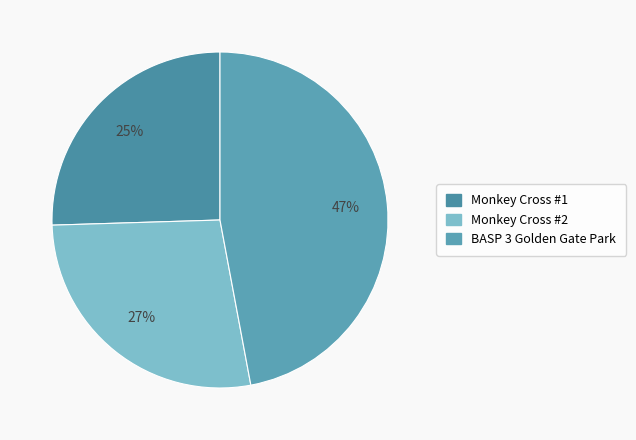

How many slices are in this pie chart?

3